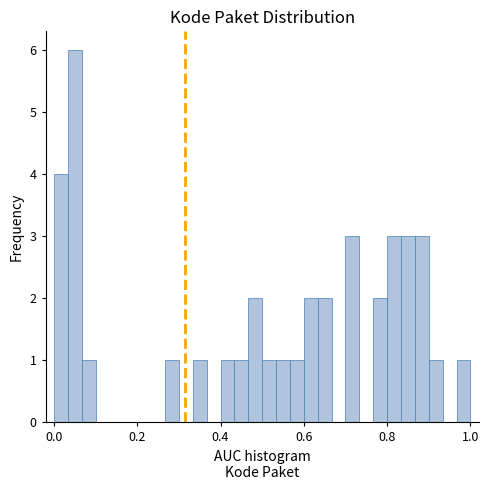

Read against the x-axis, roughly where is the centre of the tallest bar?

0.06